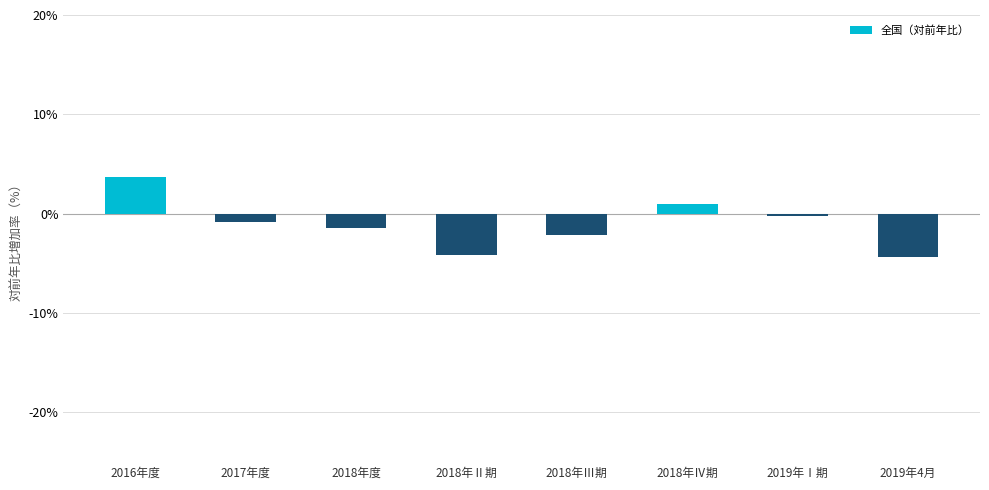

Reading left to right, list all the values displayed in this chart.

3.7	-0.9	-1.5	-4.1	-2.2	1.0	-0.2	-4.4